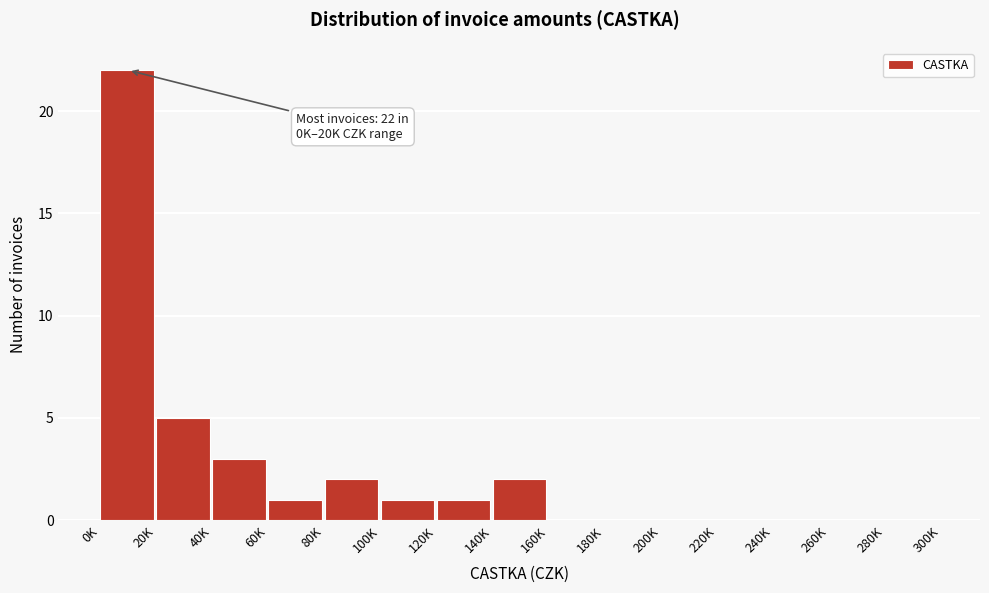

Reading left to right, extract all data points from this chart.

0K=22	20K=5	40K=3	60K=1	80K=2	100K=1	120K=1	140K=2	160K=0	180K=0	200K=0	220K=0	240K=0	260K=0	280K=0